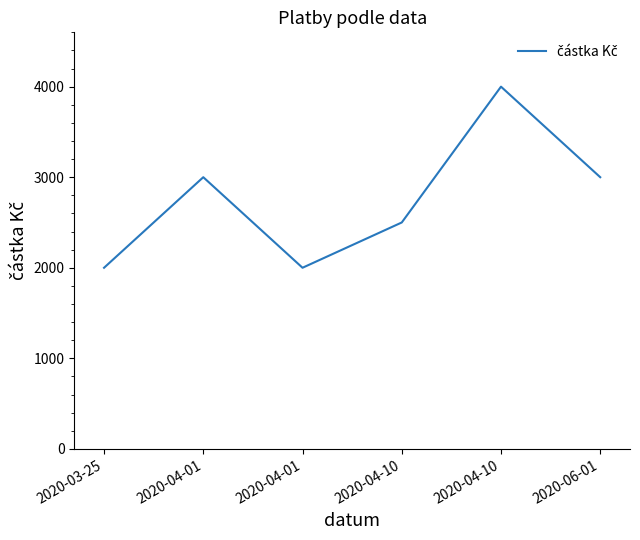

How many values are between 2000 and 3000?

5